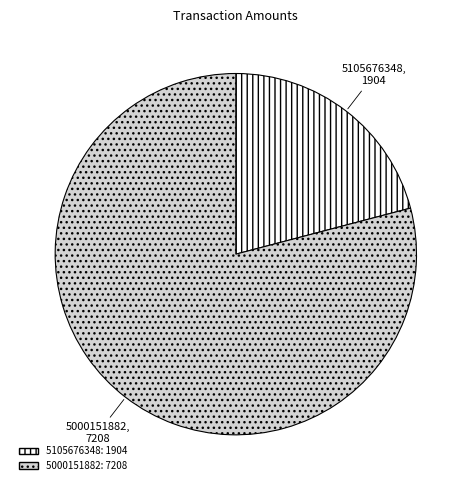

Count the number of slices in the pie.

2